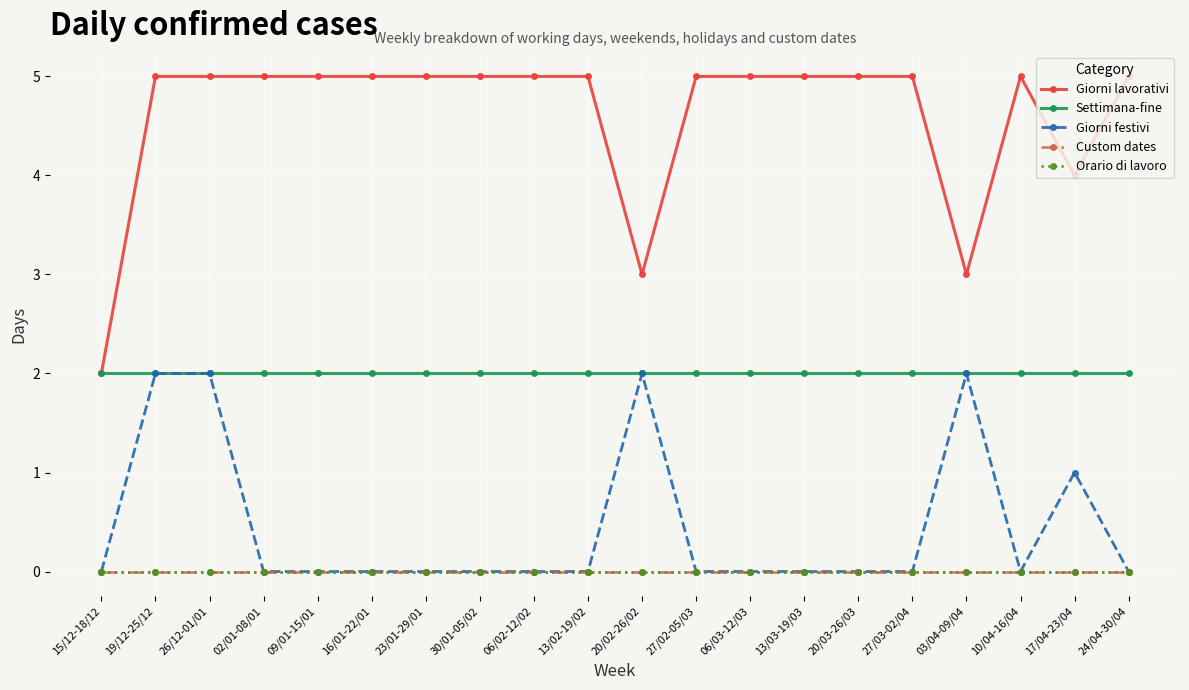

Is this an area chart (filled region under the line)?

No